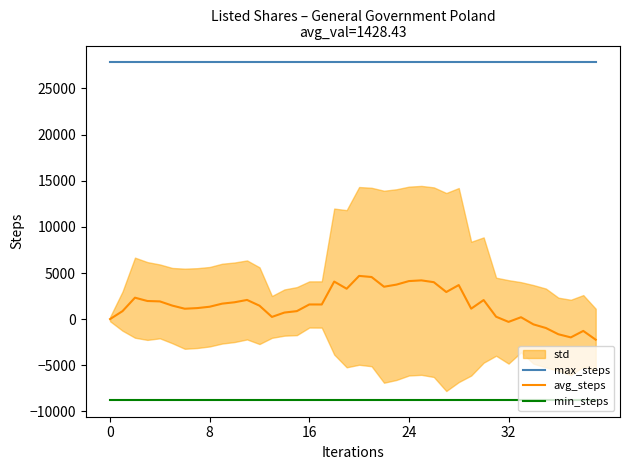

What is the lowest value of the max_steps series?

27823.7